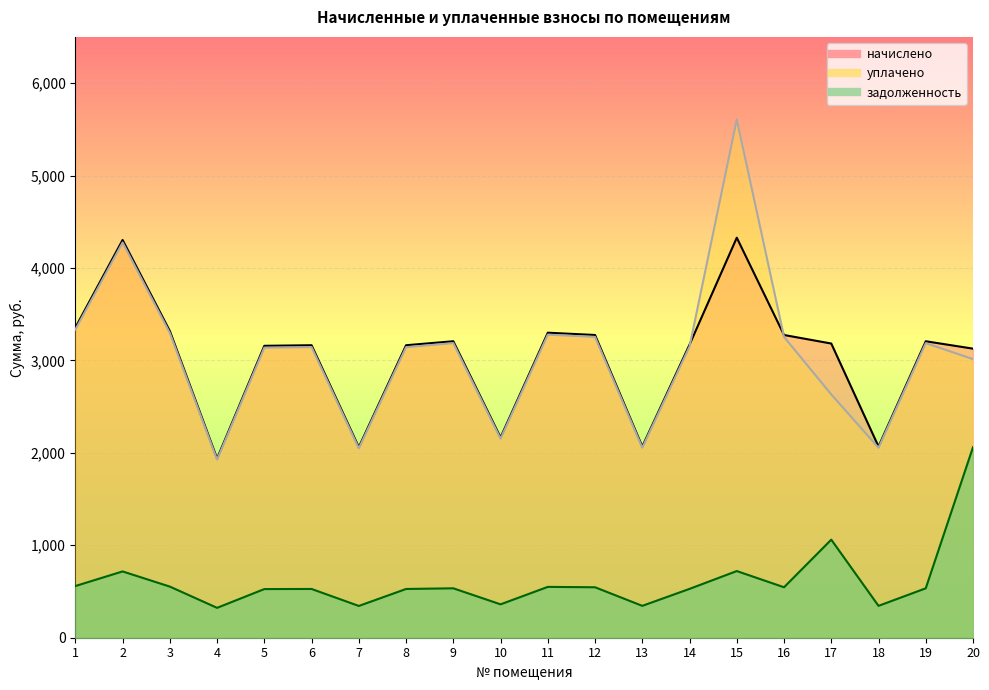

Where is the first local maximum for начислено?

2